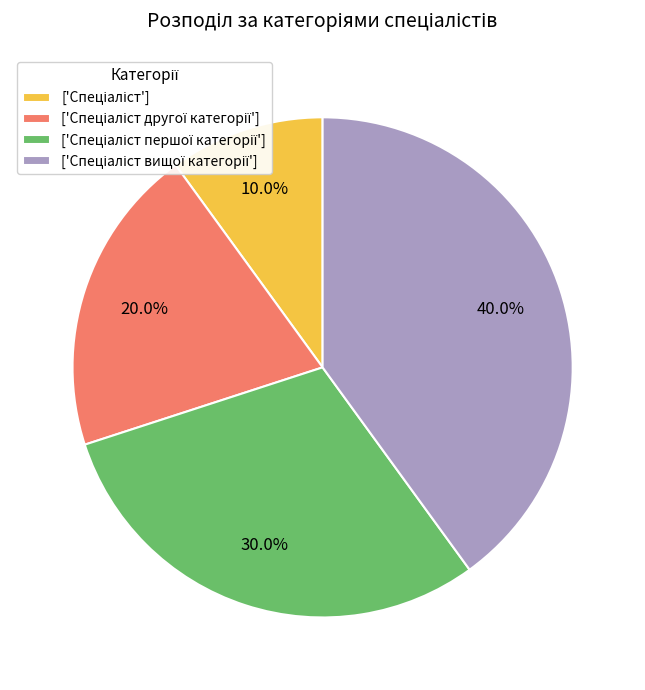

Does any single category account for the majority?

No